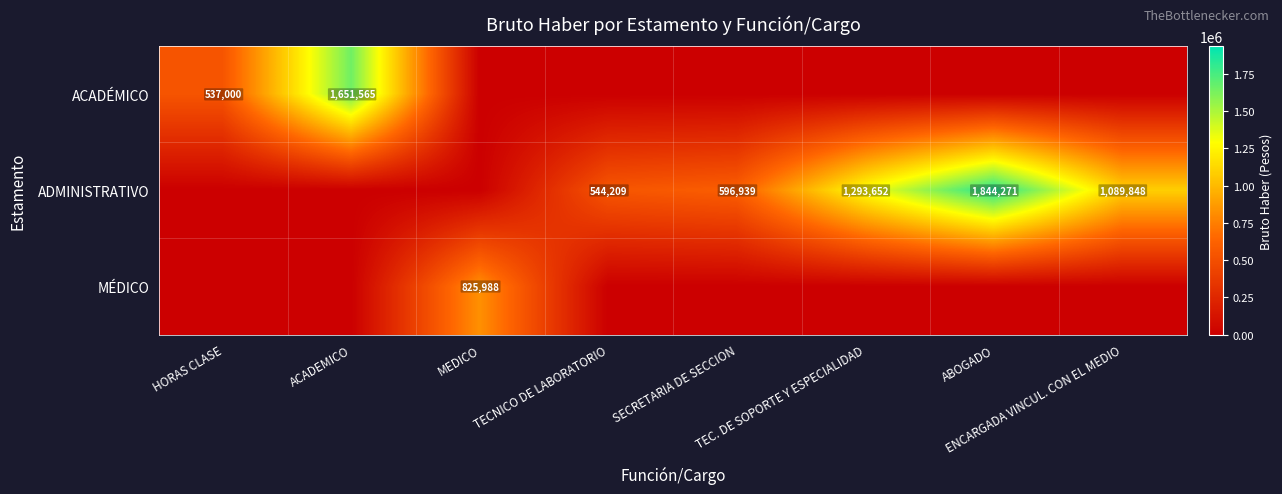

What is the sum of the ACADÉMICO values at HORAS CLASE and TEC. DE SOPORTE Y ESPECIALIDAD?

537000